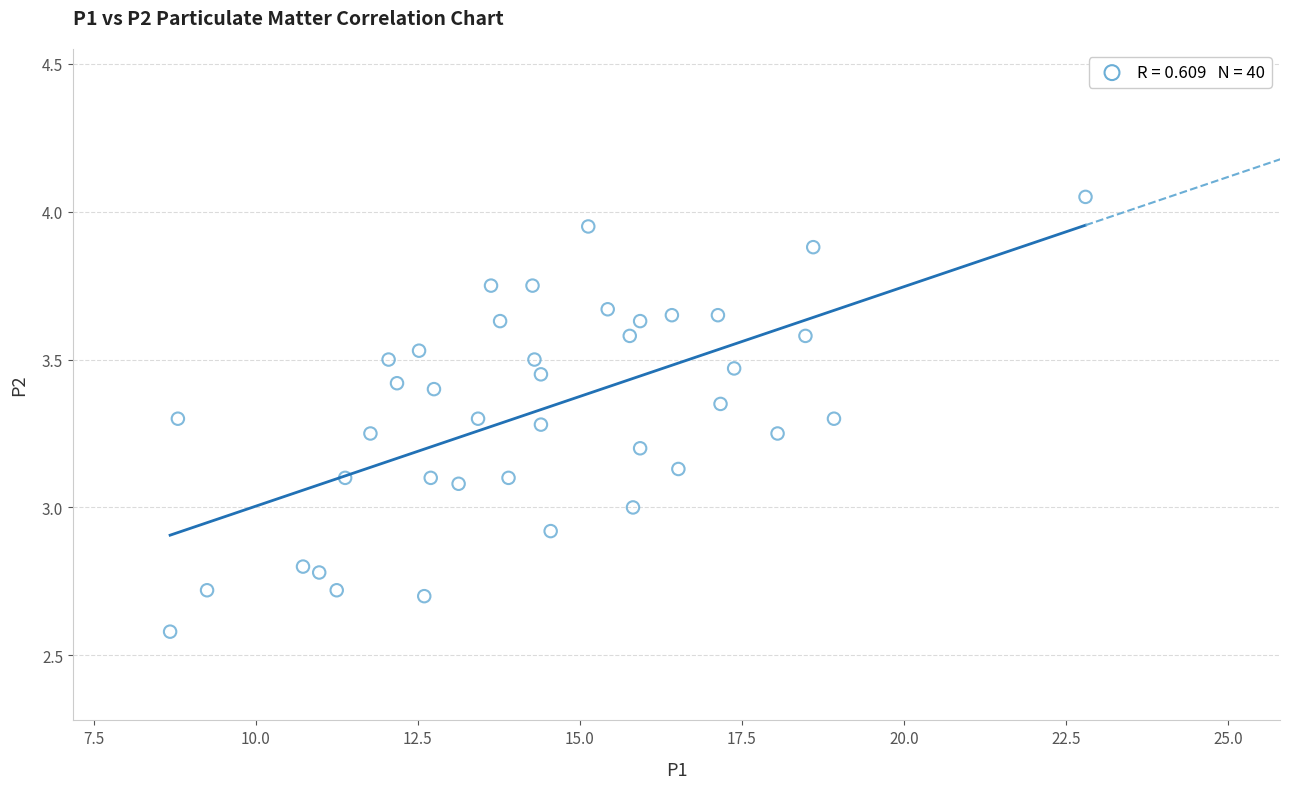

What is the range of X values (max minus min)?

14.1